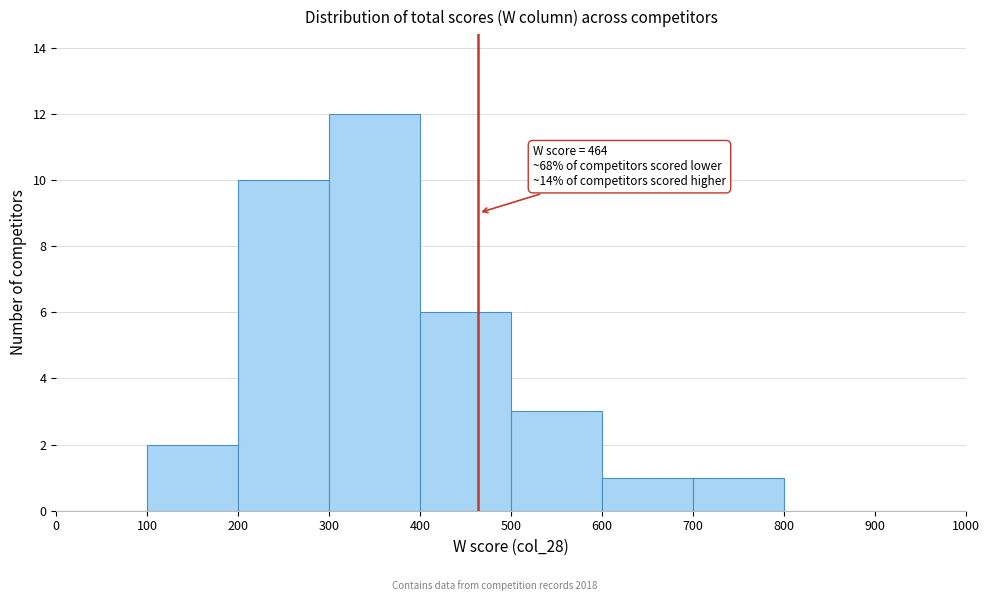

Over which range of the x-axis is the bar tallest?

300 to 400